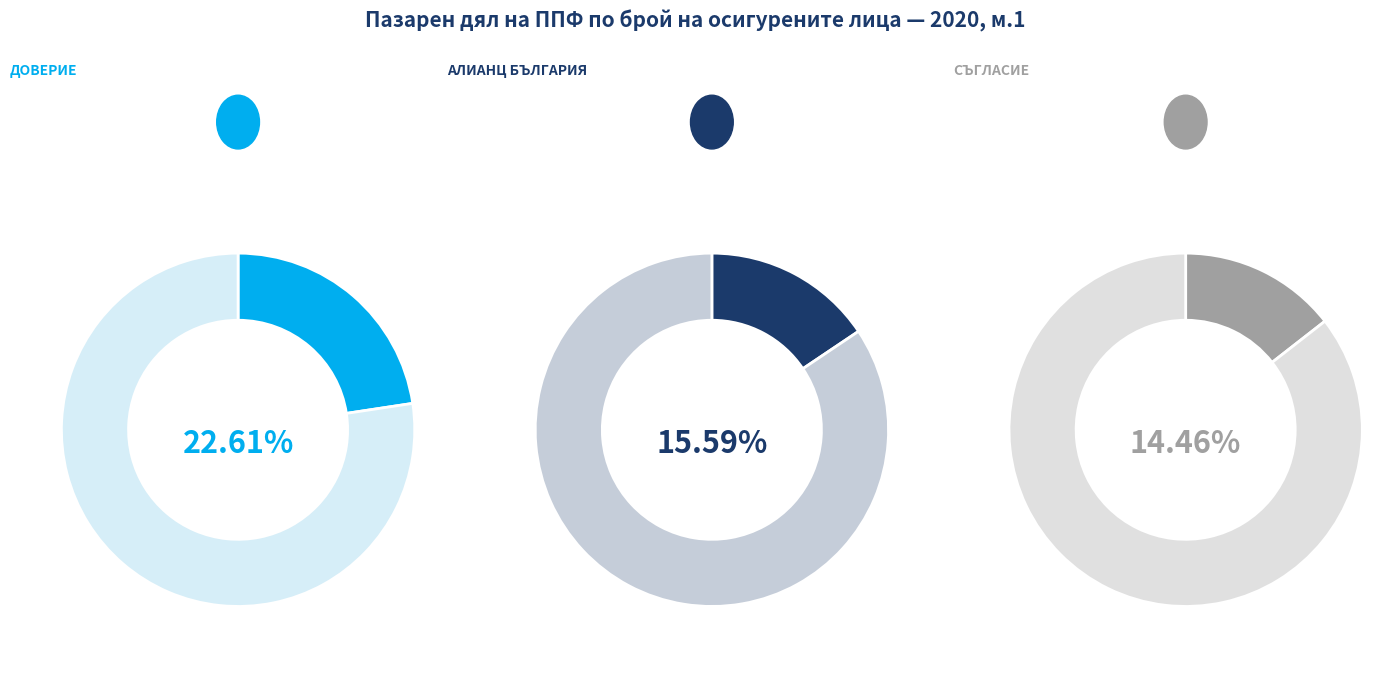

To the nearest percent, what percentage of the pie is ЗППФ "АЛИАНЦ БЪЛГАРИЯ"?

16%